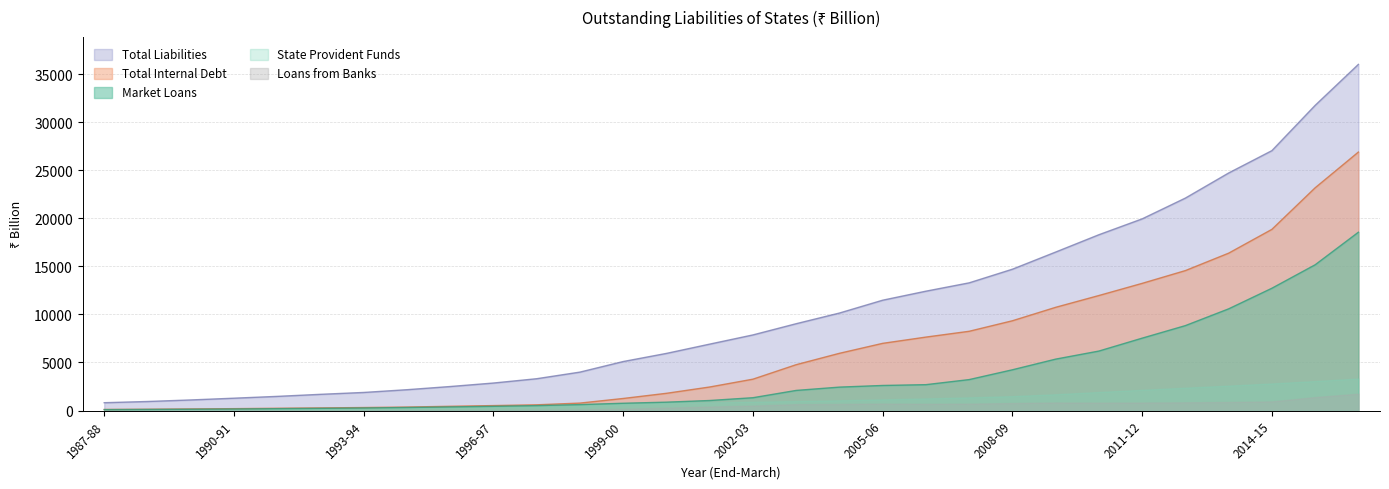

The value of Market Loans at 2002-03 is 1330.7. True or false?

True